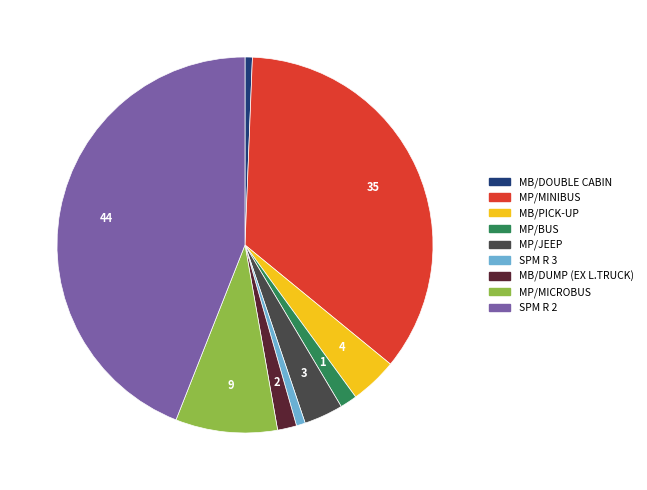

Is there any slice that represents more than half of the pie?

No